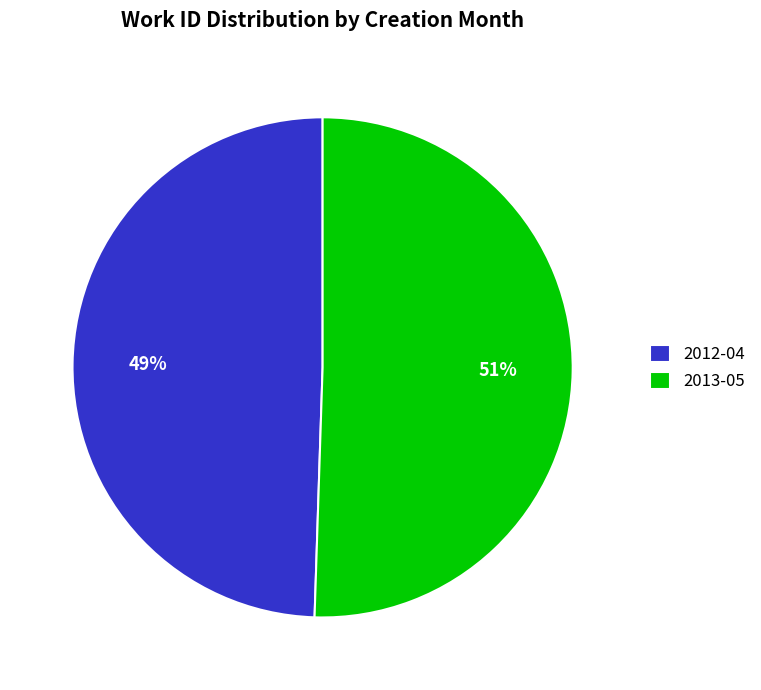

Is there any slice that represents more than half of the pie?

Yes